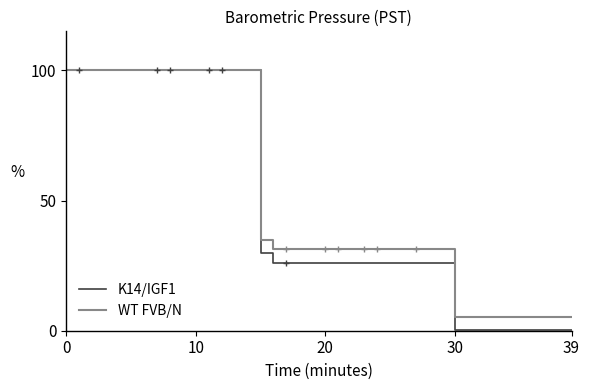

Reading left to right, extract all data points from this chart.

K14/IGF1: 100.0	100.0	100.0	100.0	100.0	100.0	100.0	100.0	100.0	100.0	100.0	100.0	100.0	100.0	100.0	29.9	26.2	26.2	26.2	26.2	26.2	26.2	26.2	26.2	26.2	26.2	26.2	26.2	26.2	26.2	0.4	0.4	0.4	0.4	0.4	0.4	0.4	0.4	0.4	0.4
WT FVB/N: 100.0	100.0	100.0	100.0	100.0	100.0	100.0	100.0	100.0	100.0	100.0	100.0	100.0	100.0	100.0	34.9	31.2	31.2	31.2	31.2	31.2	31.2	31.2	31.2	31.2	31.2	31.2	31.2	31.2	31.2	5.4	5.4	5.4	5.4	5.4	5.4	5.4	5.4	5.4	5.4